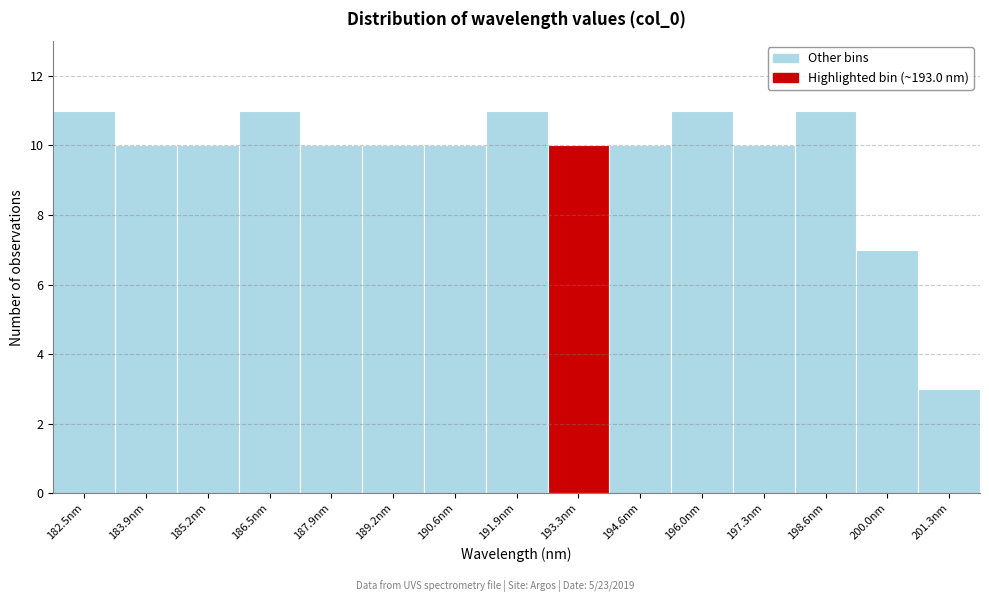

Reading left to right, transcribe this chart: for each bar, give the range it covers on the x-axis and its height. Neither the bar edges nor the heights are printed on the chart, so give them approximately, as read against the axes.

181.8 to 183.2: 11
183.2 to 184.6: 10
184.6 to 185.8: 10
185.8 to 187.2: 11
187.2 to 188.6: 10
188.6 to 190.0: 10
190.0 to 191.2: 10
191.2 to 192.6: 11
192.6 to 194.0: 10
194.0 to 195.2: 10
195.2 to 196.6: 11
196.6 to 198.0: 10
198.0 to 199.4: 11
199.4 to 200.6: 7
200.6 to 202.0: 3